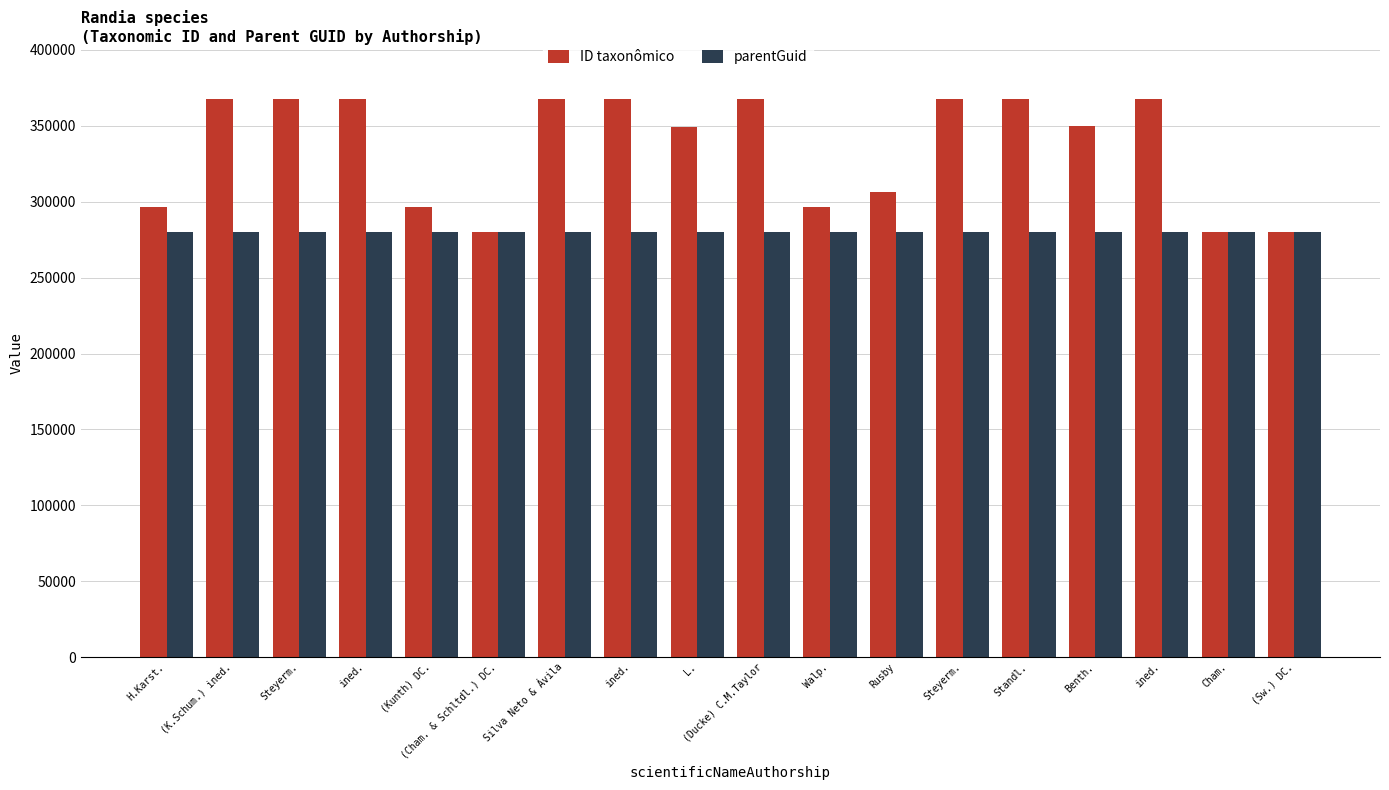

Which has a higher value, L. or Silva Neto & Ávila?

Silva Neto & Ávila